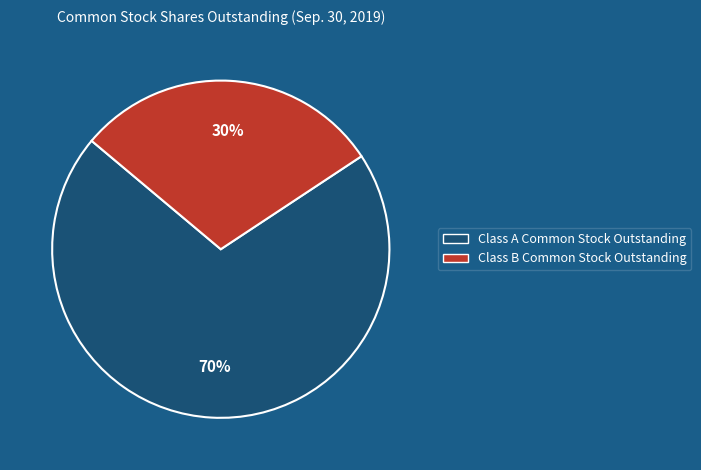

Between Class B Common Stock Outstanding and Class A Common Stock Outstanding, which is larger?

Class A Common Stock Outstanding